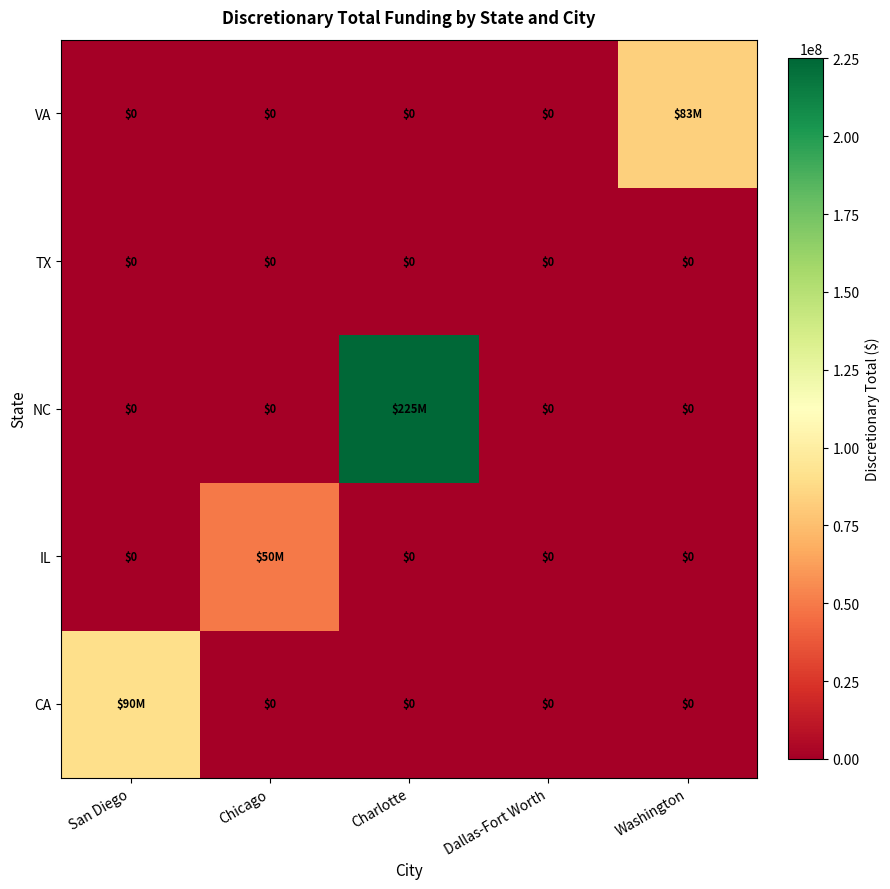

At which category is the sum across all series the highest?

Charlotte